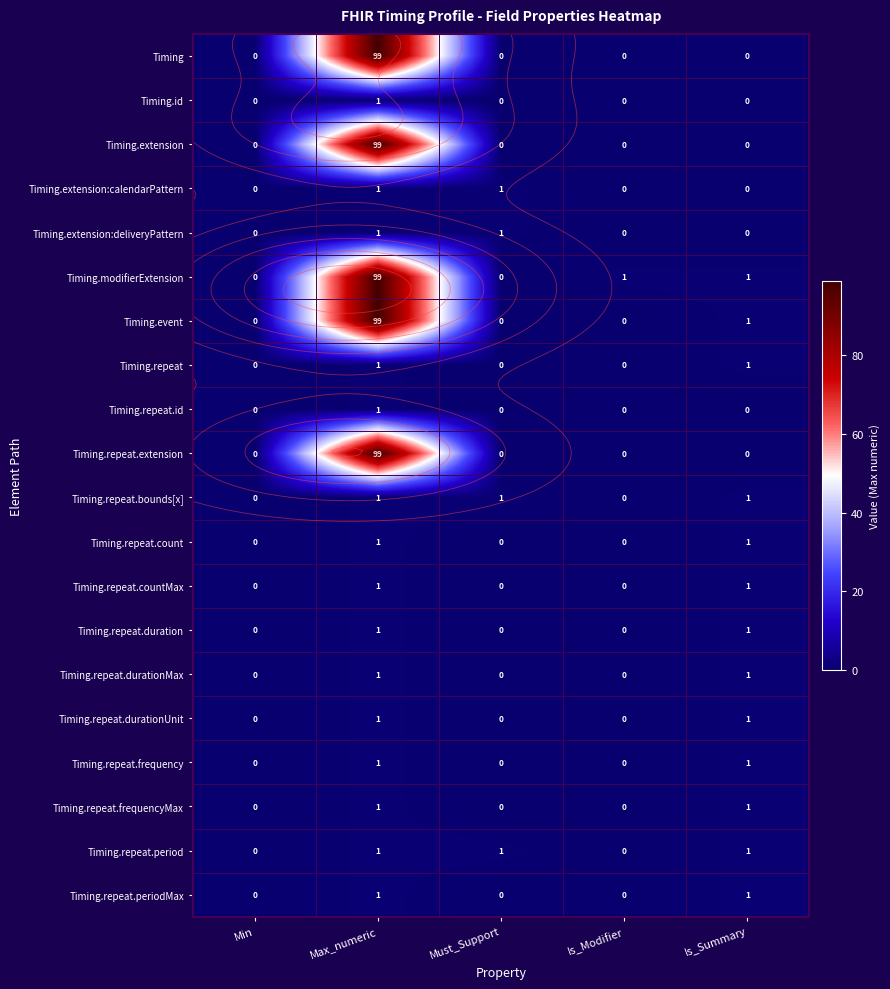

The Timing.repeat.id series shows 0 at Is_Modifier. True or false?

True